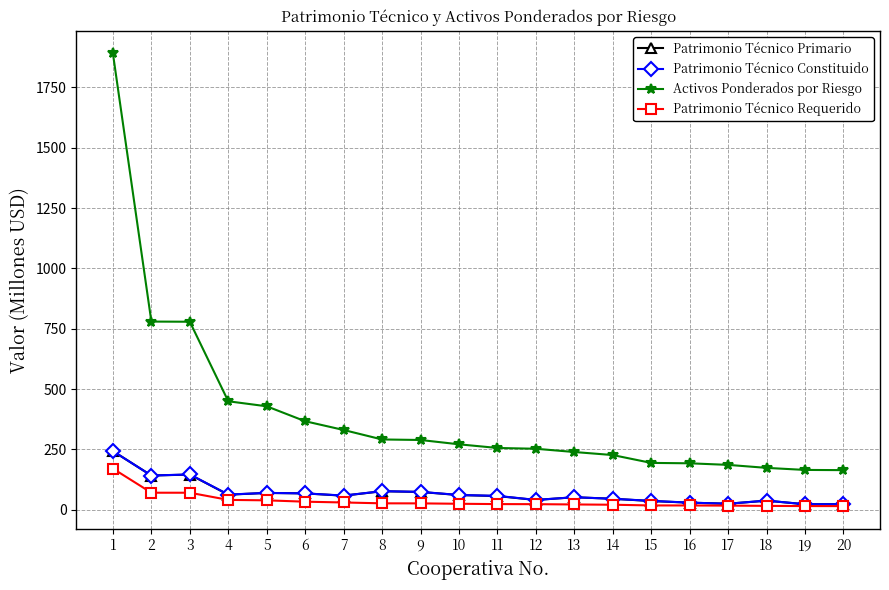

What is the greatest value displayed?

1890.9